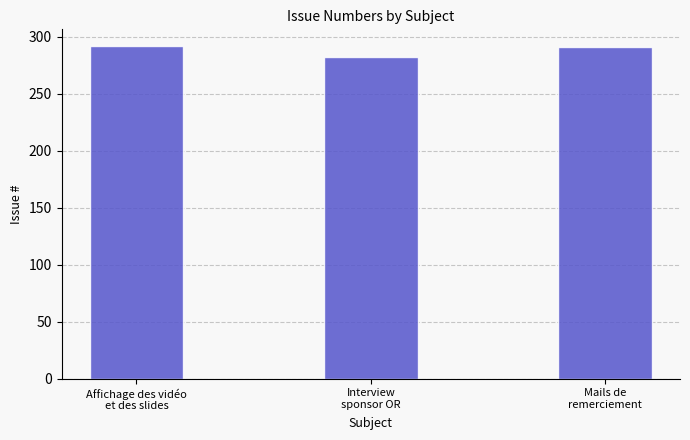

What is the maximum value shown in the chart?

292